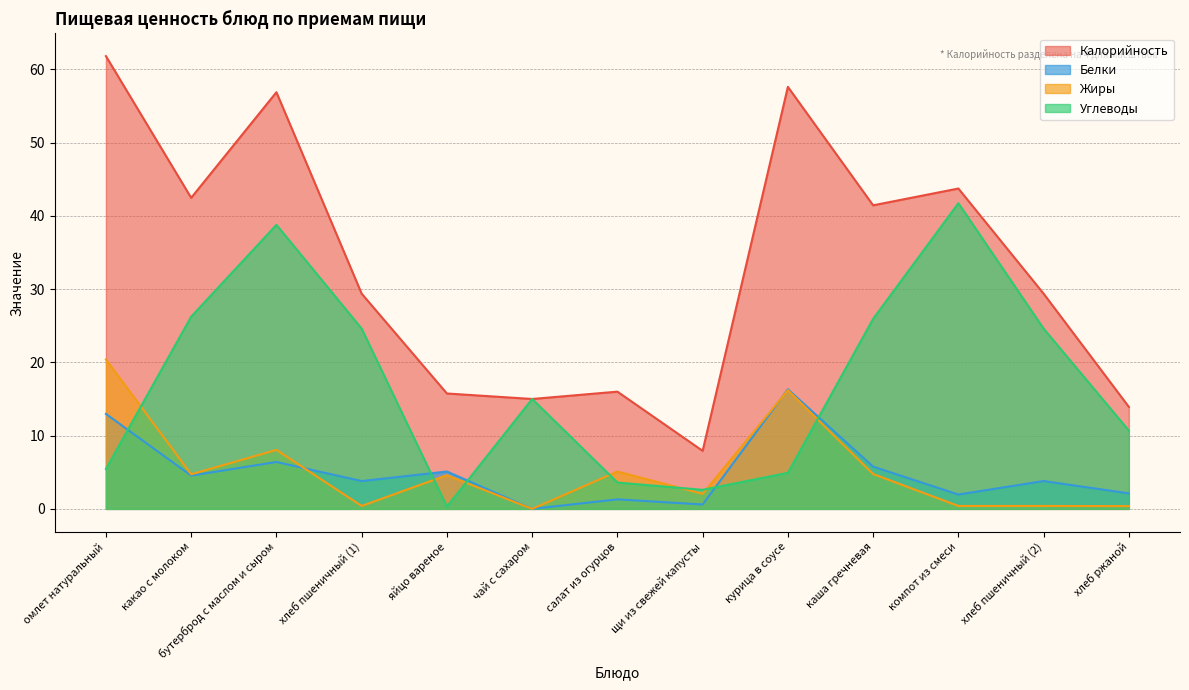

What is the value of the Калорийность point at the 12th from the left?

29.4